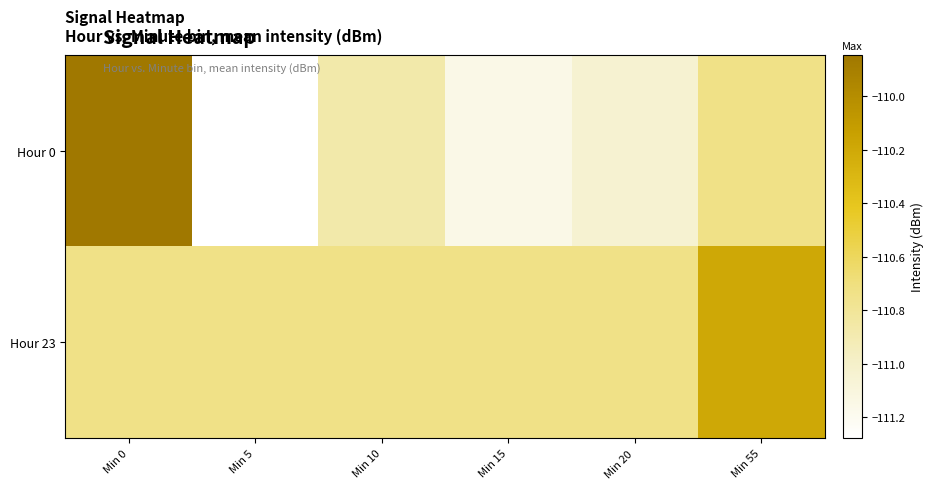

Reading left to right, what are all the values shown in this chart?

Hour 0: Min 0=-109.8	Min 5=-111.3	Min 10=-110.9	Min 15=-111.2	Min 20=-111.0	Min 55=-110.7
Hour 23: Min 0=-110.7	Min 5=-110.7	Min 10=-110.7	Min 15=-110.7	Min 20=-110.7	Min 55=-110.2